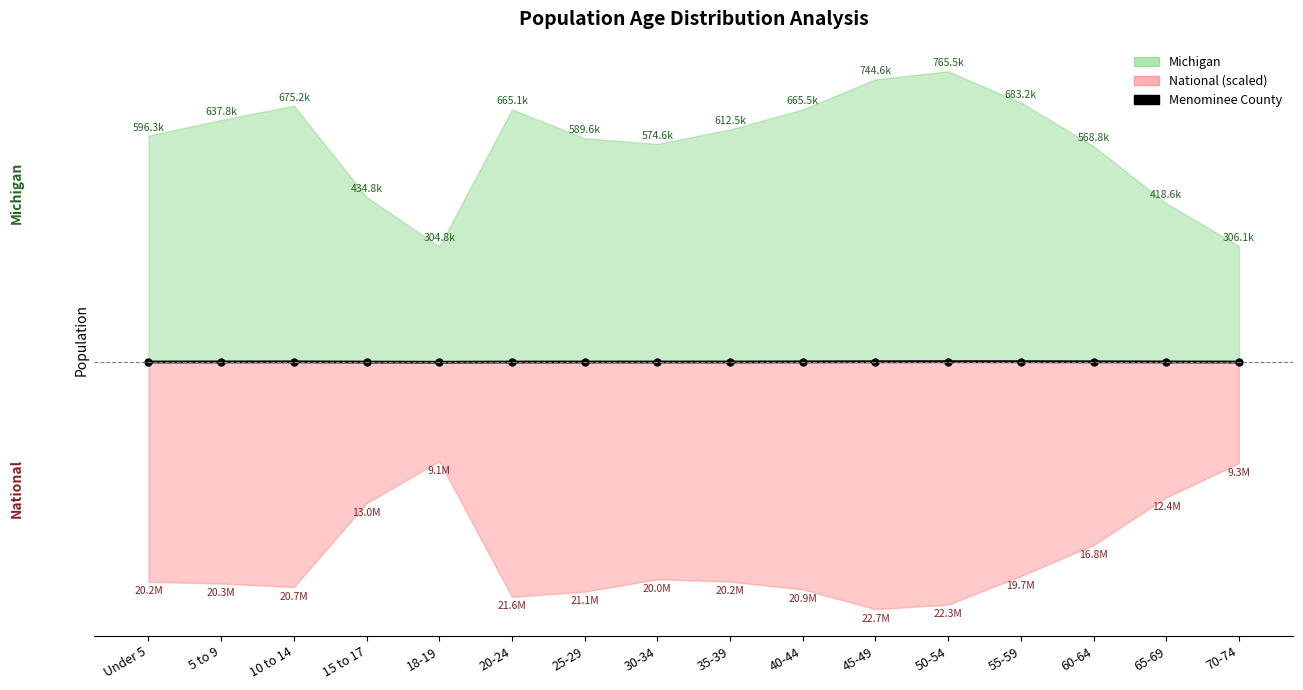

What is the difference between the second highest and minimum values?

1547